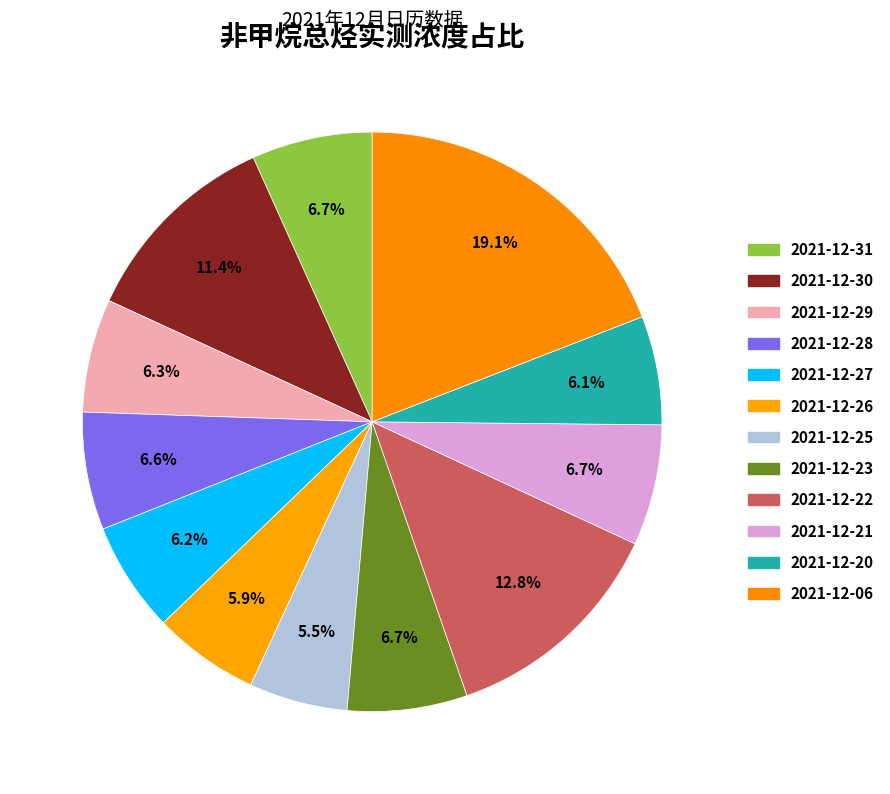

How many slices are in this pie chart?

12